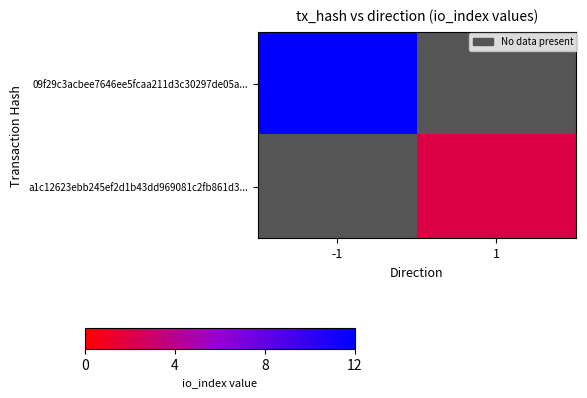

The 09f29c3acbee7646ee5fcaa211d3c30297de05a... series shows 3.6 at -1. True or false?

False